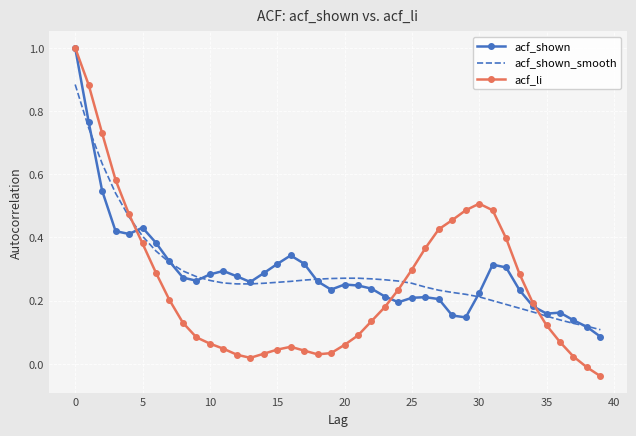

What is the maximum value for acf_li?

1.0